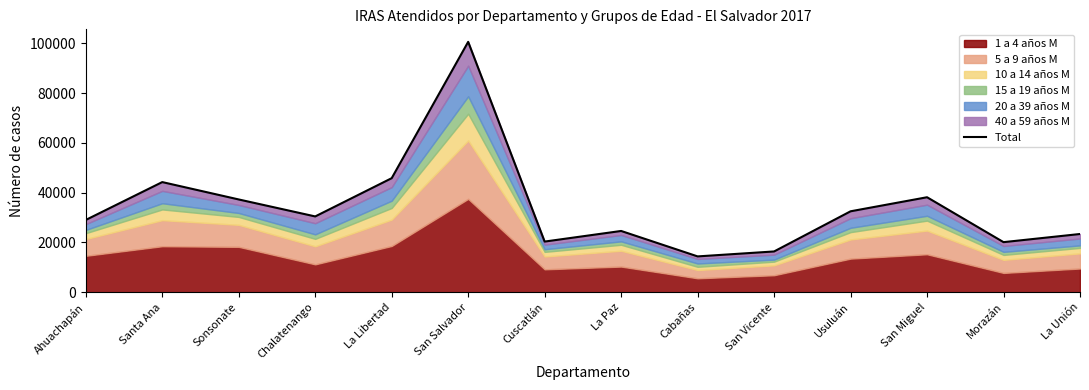

What is the change in value from Sonsonate to Cabañas?

-22893